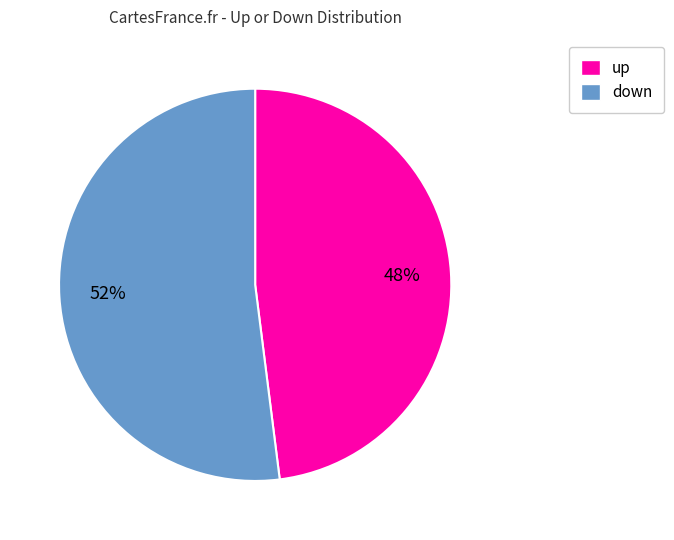

To the nearest percent, what is the average slice percentage?

50%